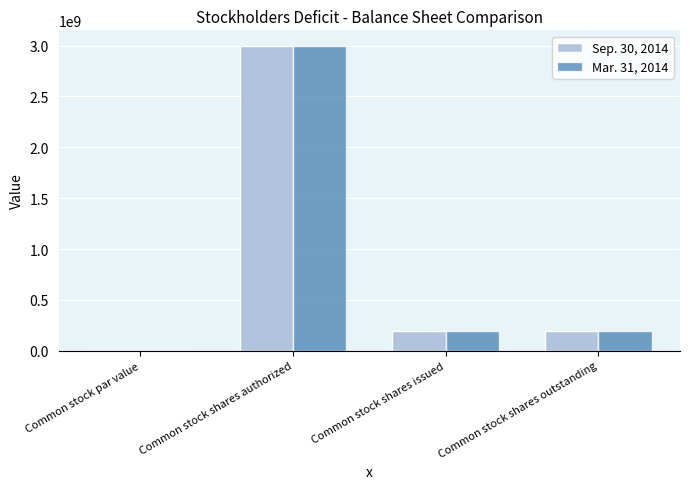

What are all the series names shown in the legend?

Sep. 30, 2014, Mar. 31, 2014